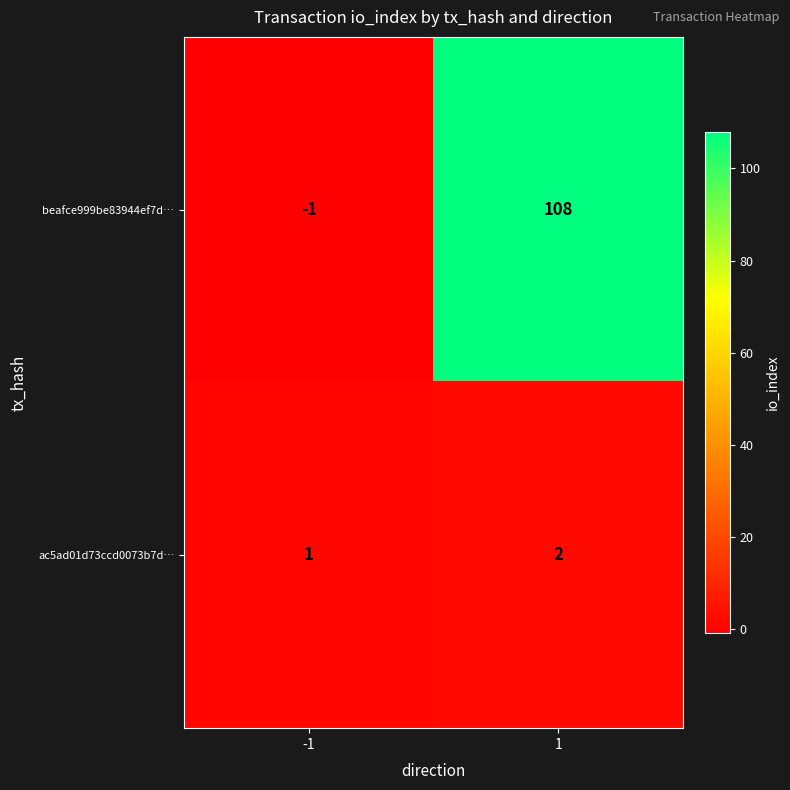

What is the greatest value displayed?

108